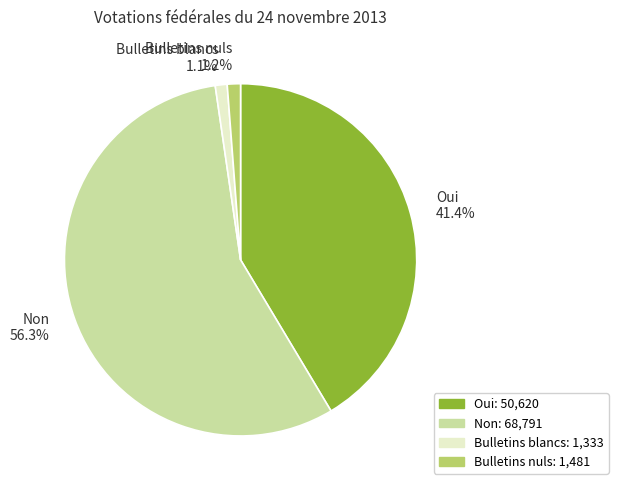

To the nearest percent, what is the average slice percentage?

25%